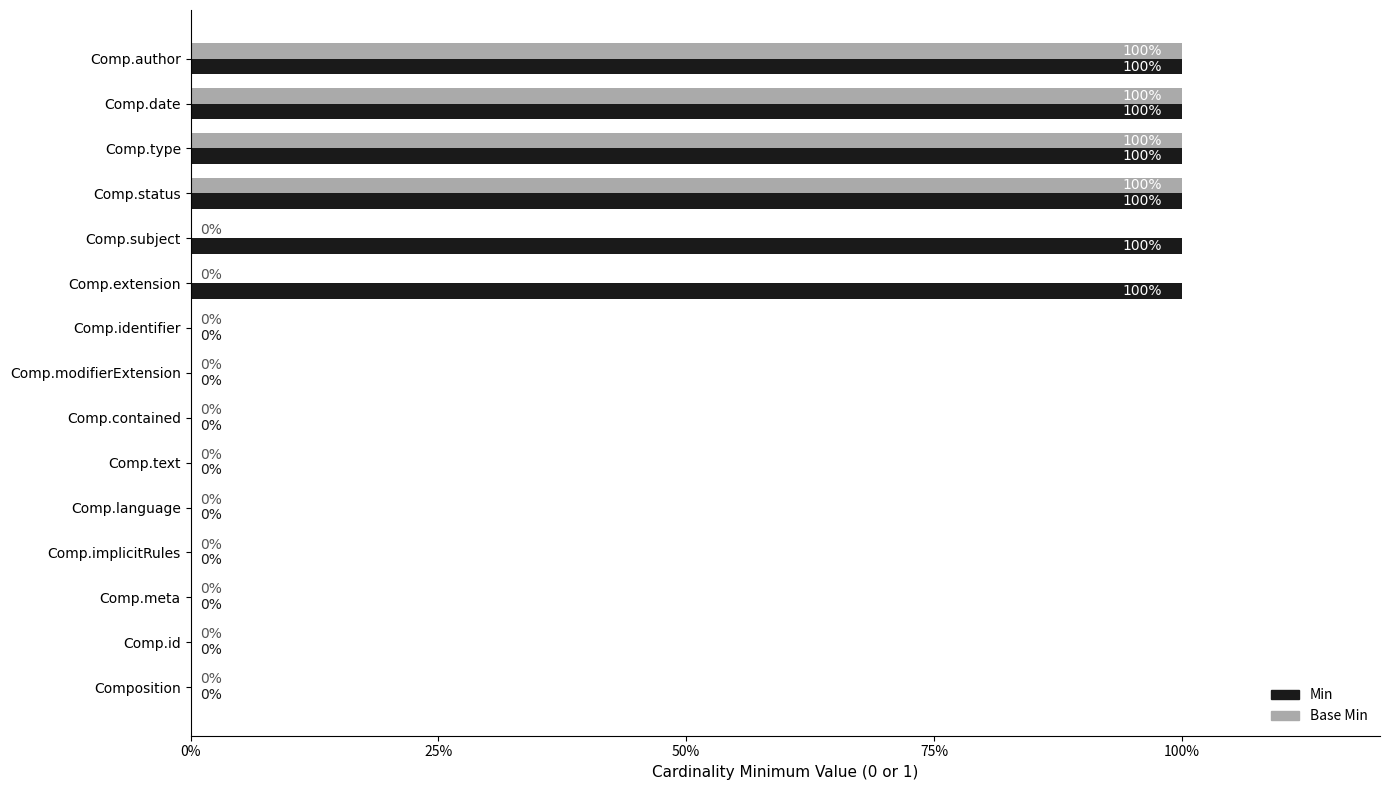

What is the maximum value shown in the chart?

100